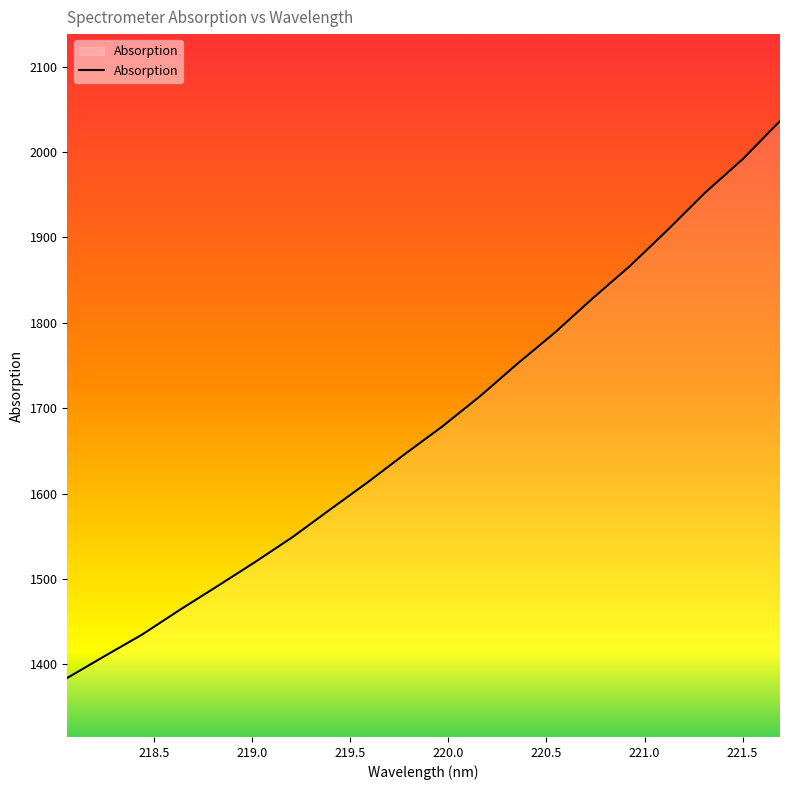

What is the minimum value shown in the chart?

1383.9